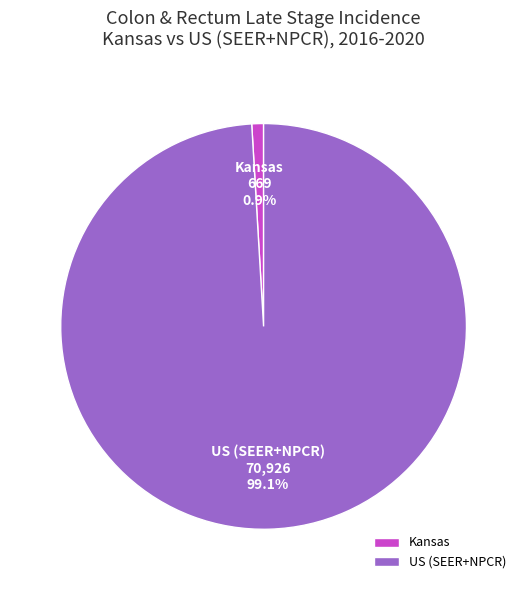

Does any single category account for the majority?

Yes